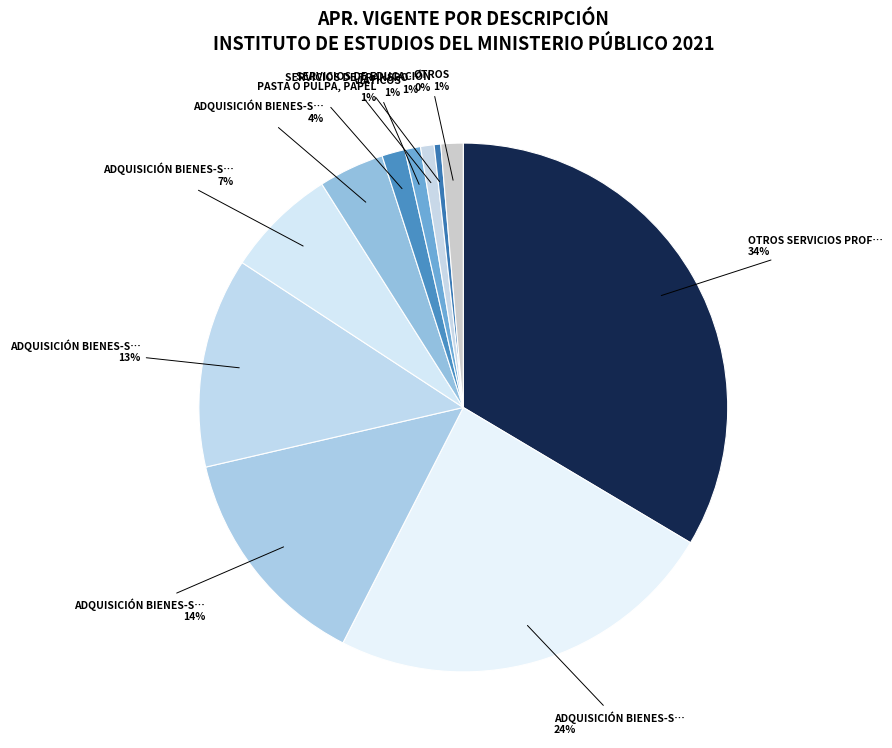

How many segments does this pie chart have?

11